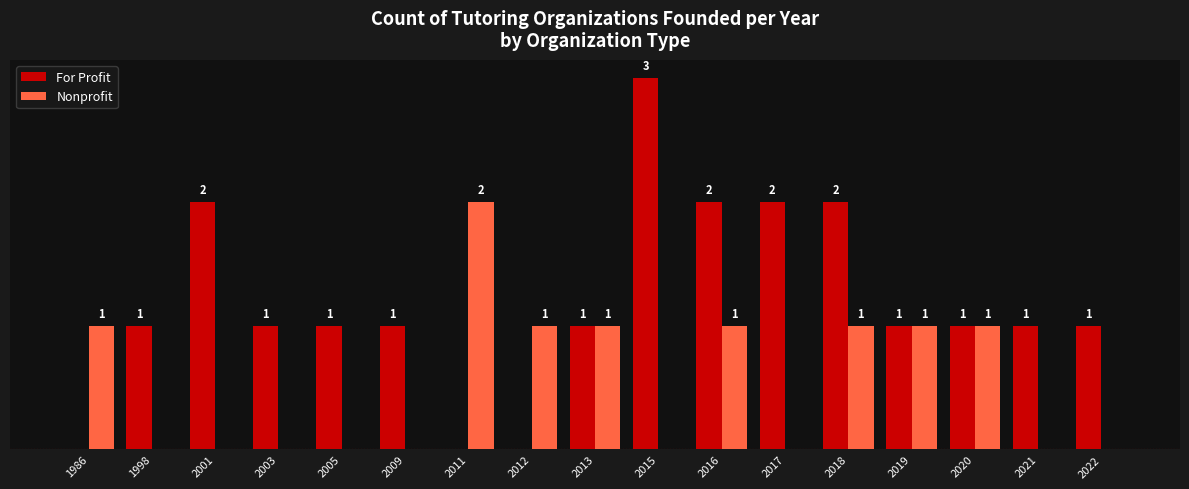

Which series changed the most between 2011 and 2021?

Nonprofit